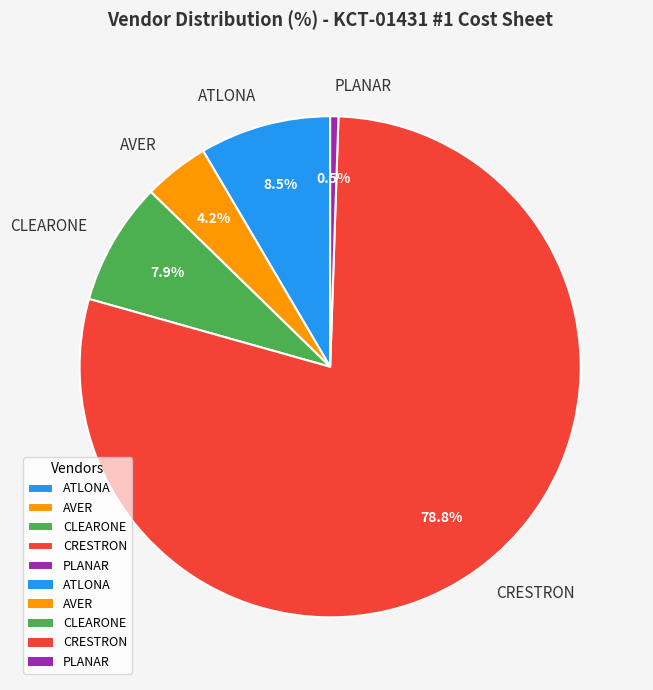

Between CRESTRON and PLANAR, which is larger?

CRESTRON